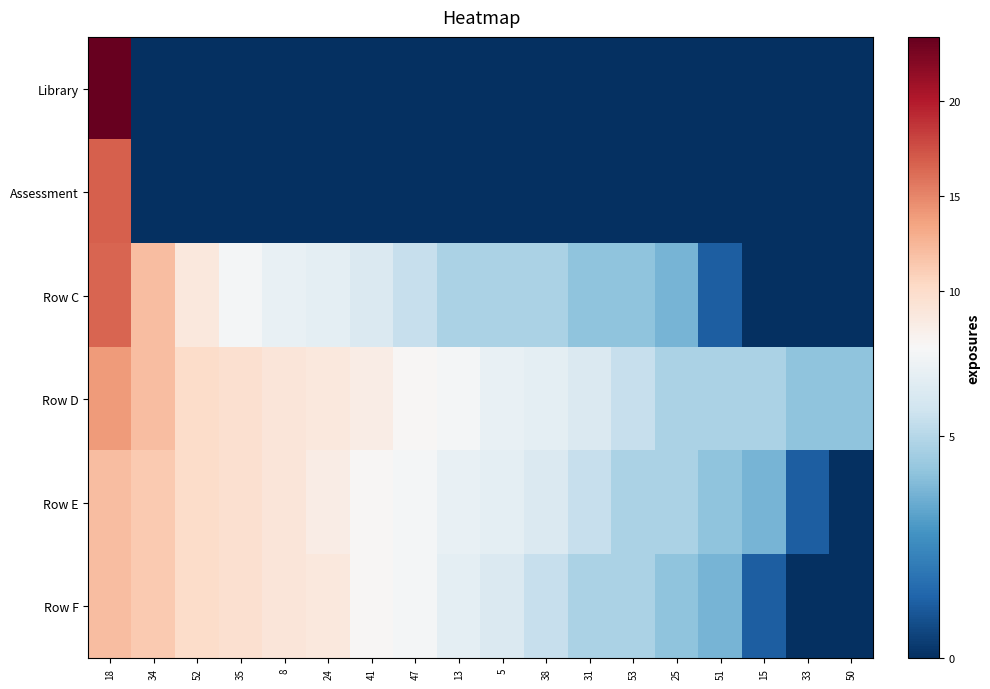

At 51, list the series in order from smallest to largest.

Library, Assessment, Row C, Row F, Row E, Row D